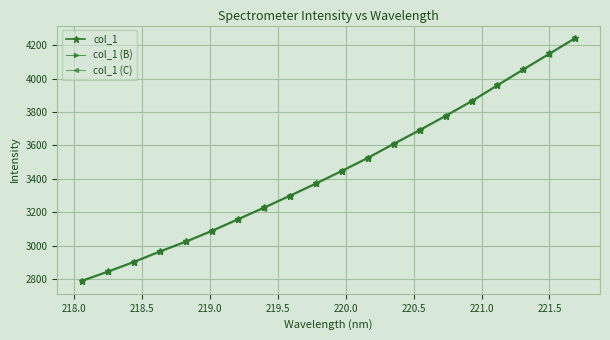

Reading right to left, list all the values displayed in this chart.

col_1: 4243.8	4149.9	4056.5	3961.7	3866.0	3778.4	3693.2	3611.1	3526.9	3449.2	3373.6	3300.8	3229.5	3160.3	3091.0	3027.1	2967.9	2905.6	2847.7	2792.8
col_1 (B): 4240.5	4146.6	4053.3	3958.5	3862.9	3775.3	3690.1	3608.0	3523.8	3446.1	3370.6	3297.8	3226.5	3157.3	3088.0	3024.2	2965.0	2902.7	2844.8	2790.0
col_1 (C): 4236.7	4142.8	4049.4	3954.7	3859.1	3771.5	3686.4	3604.3	3520.1	3442.4	3366.9	3294.1	3222.8	3153.7	3084.4	3020.6	2961.4	2899.1	2841.3	2786.4